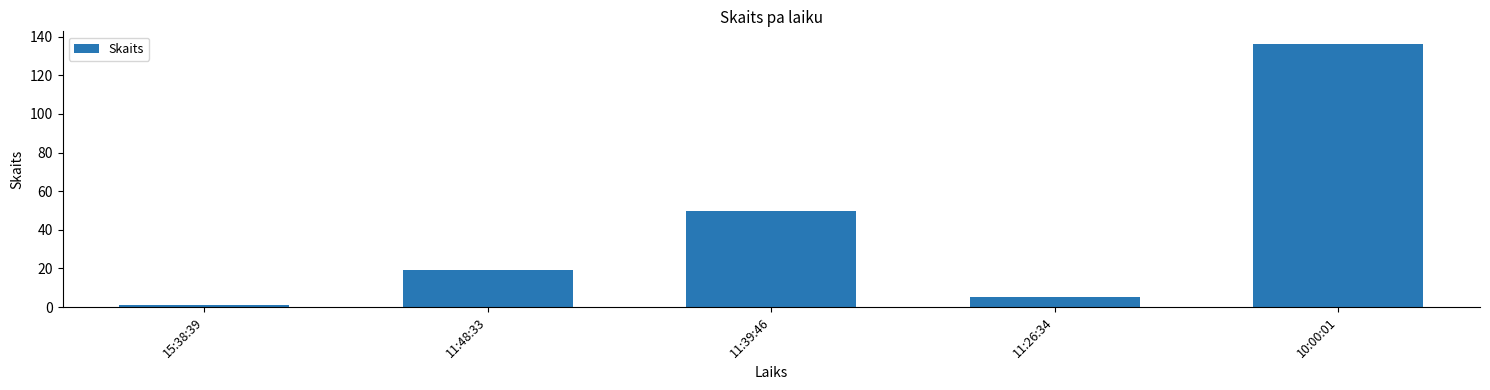

What is the label of the 5th bar from the right?

15:38:39